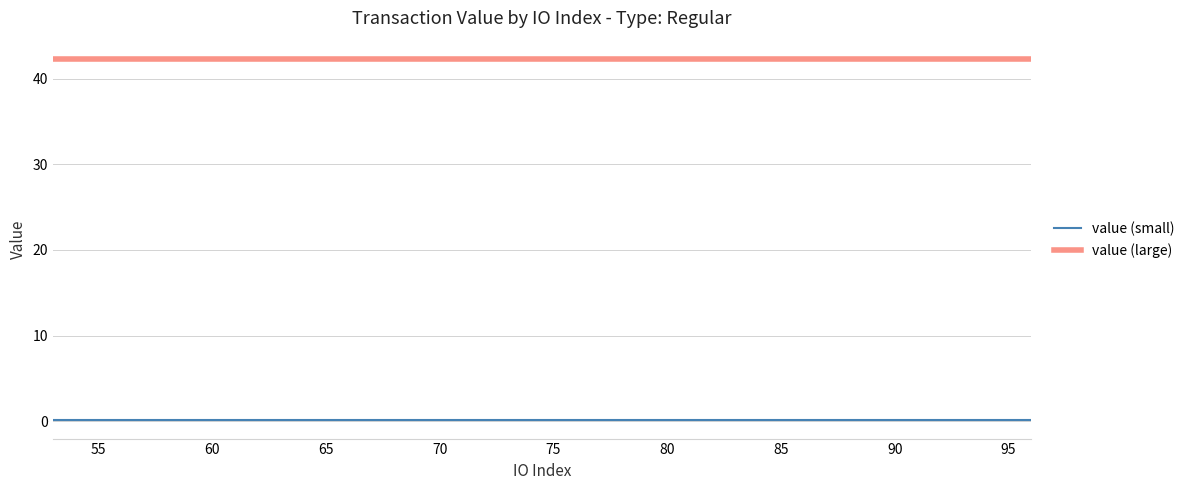

Reading left to right, extract all data points from this chart.

value (small): 0.1	0.1	0.1	0.1	0.1	0.1	0.1	0.1	0.1	0.1	0.1	0.1	0.1	0.1	0.1	0.1
value (large): 42.3	42.3	42.3	42.3	42.3	42.3	42.3	42.3	42.3	42.3	42.3	42.3	42.3	42.3	42.3	42.3